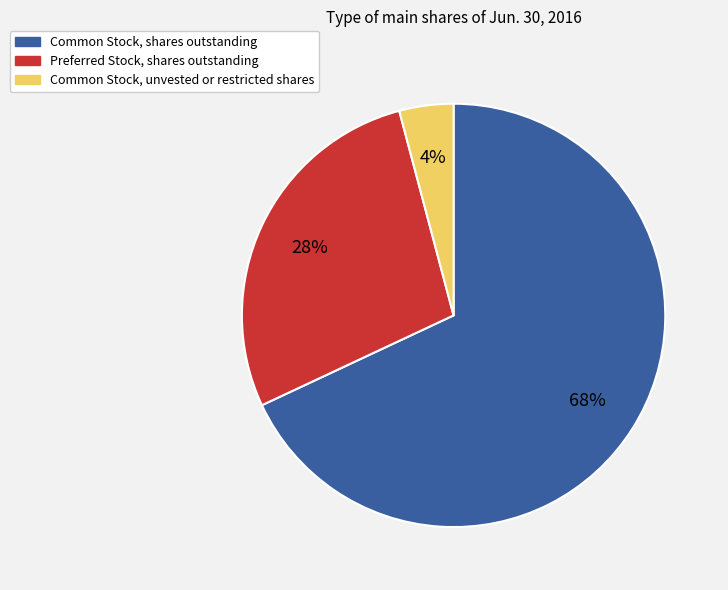

Is it true that Preferred Stock, shares outstanding is 14% of the pie?

False